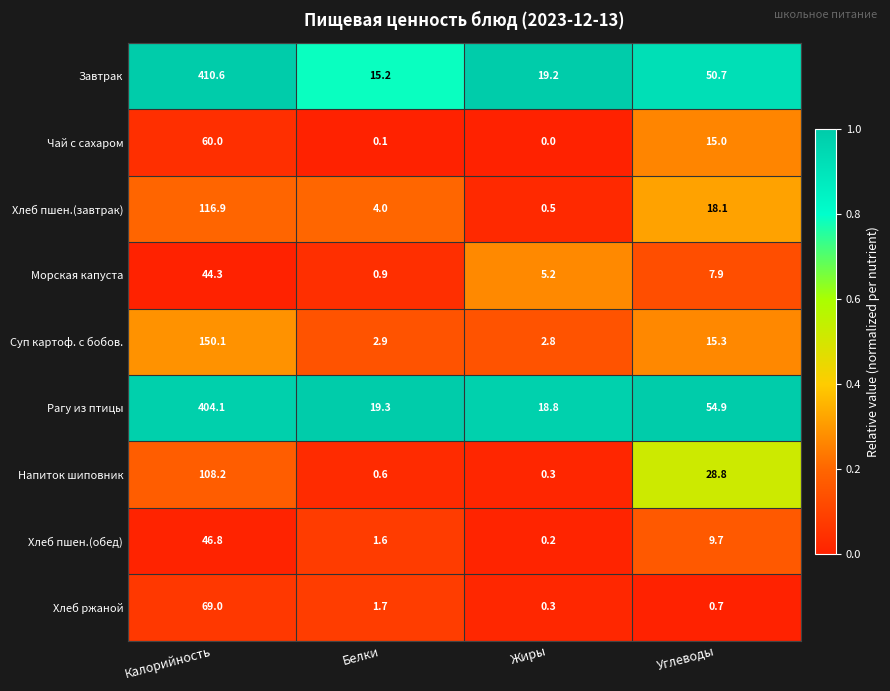

What is the total value across all series at Белки?

46.3